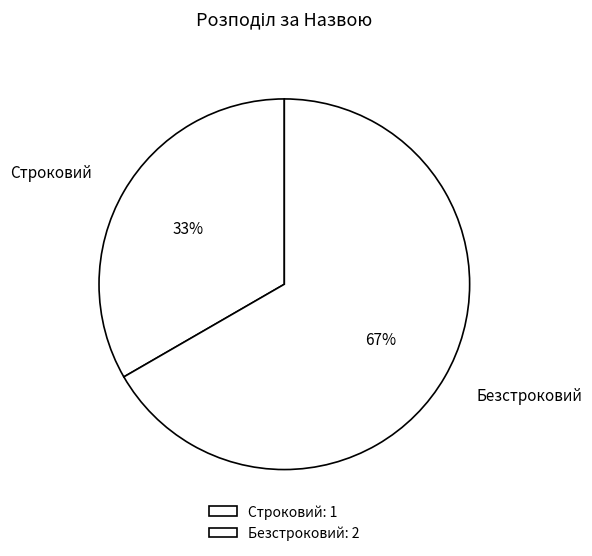

To the nearest percent, what portion does Строковий represent?

33%